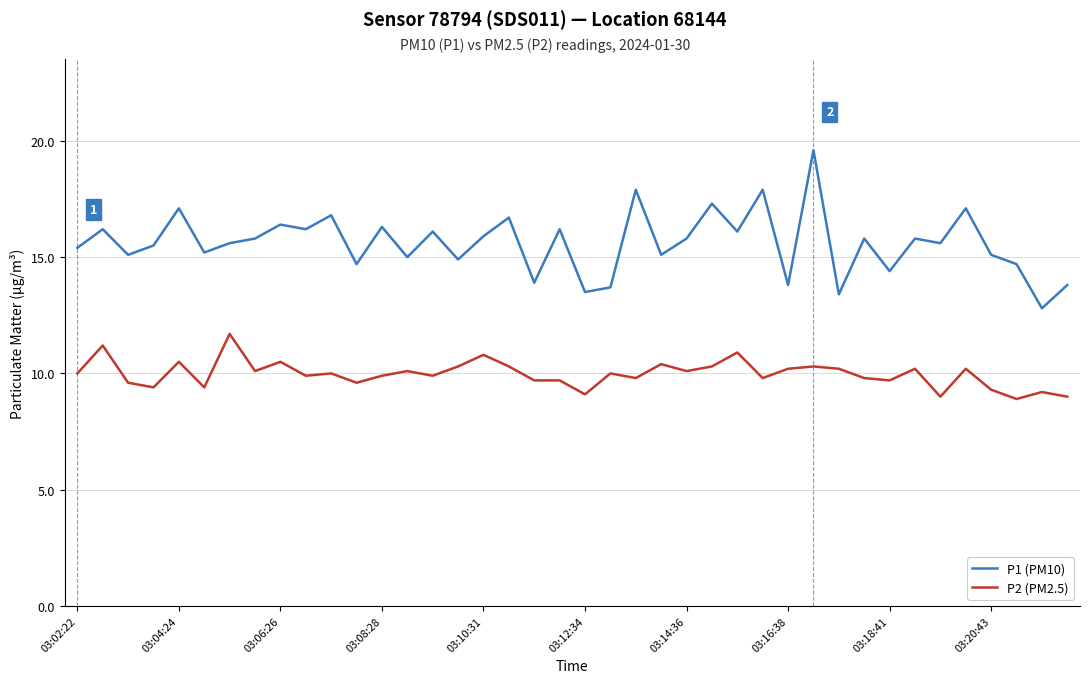

Which series has the largest range (max minus min)?

P1 (PM10)